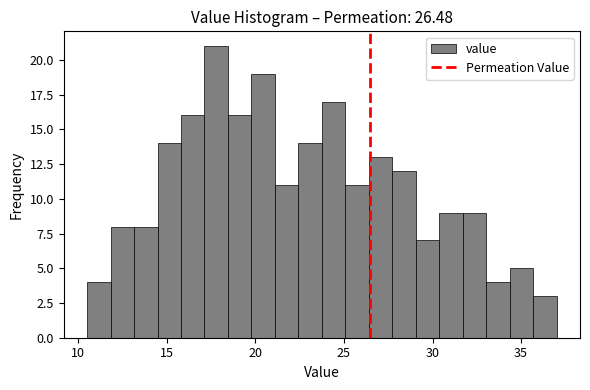

Read against the x-axis, roughly where is the centre of the tallest bar?

18.0